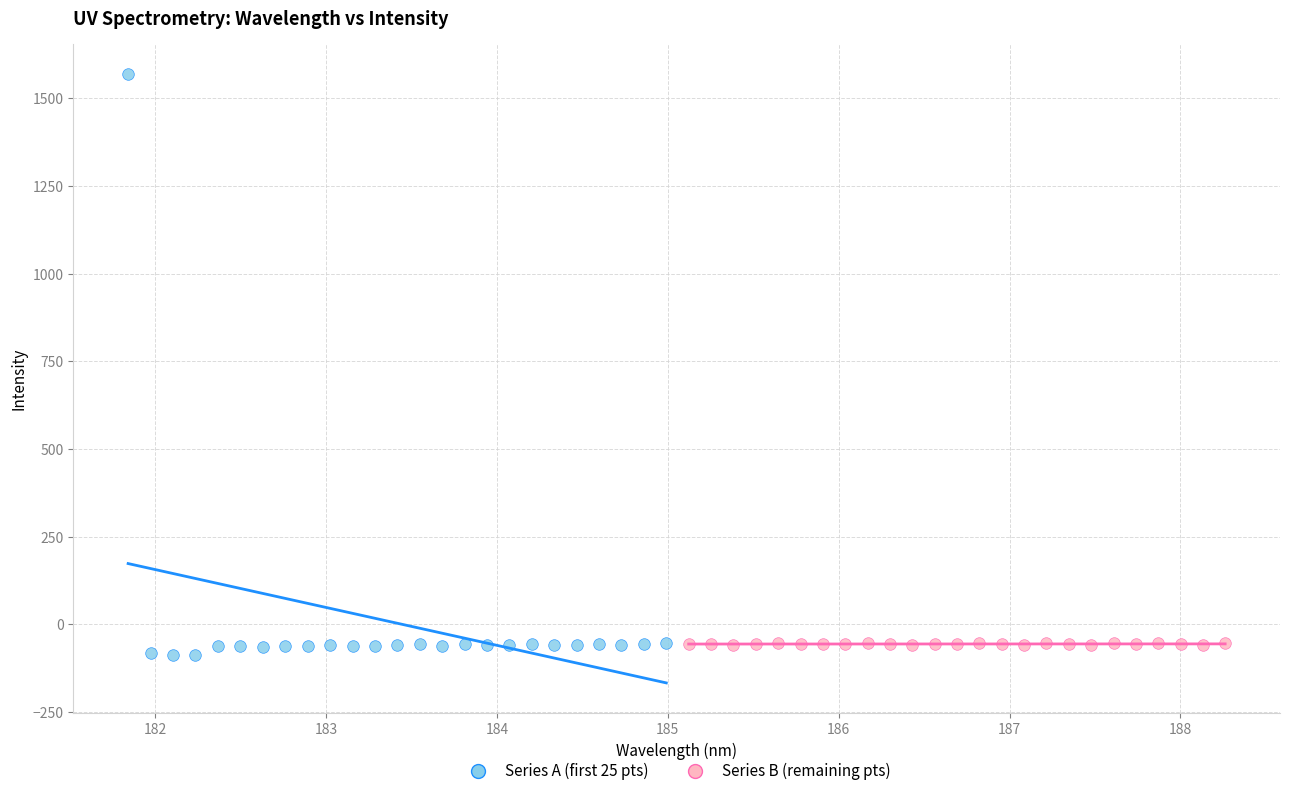

Which series contains the highest Y value?

Series A (first 25 pts)